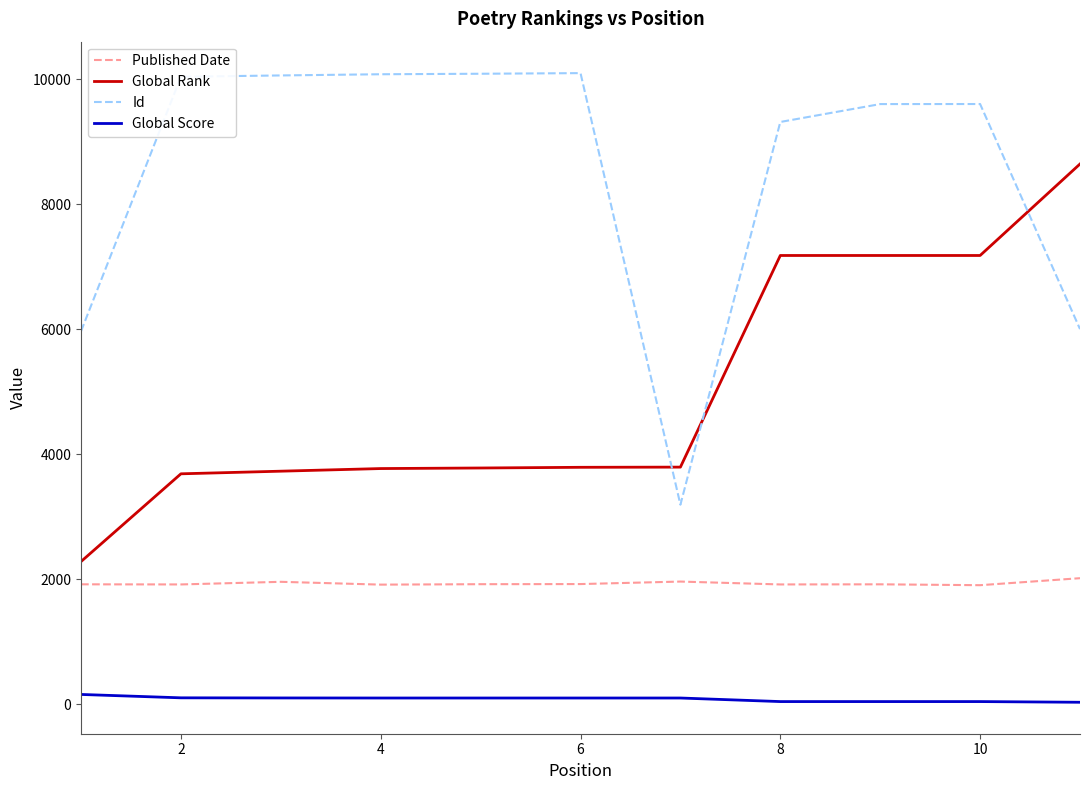

Which series has the widest spread of values?

Id